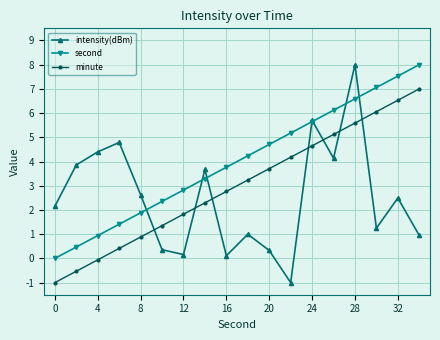

What is the lowest value of the minute series?

-1.0